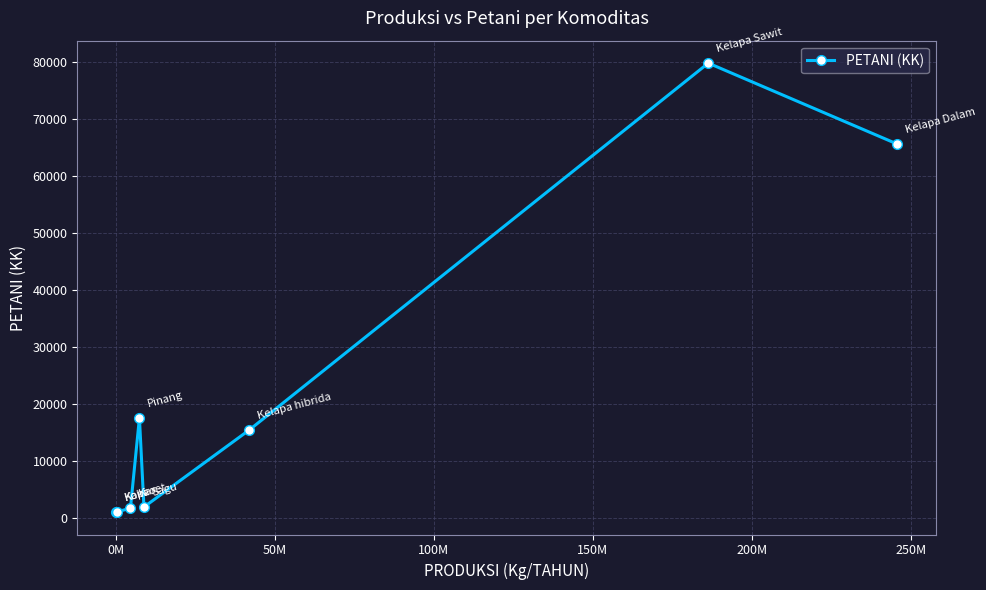

What is the value of the 7th point from the left?

79728